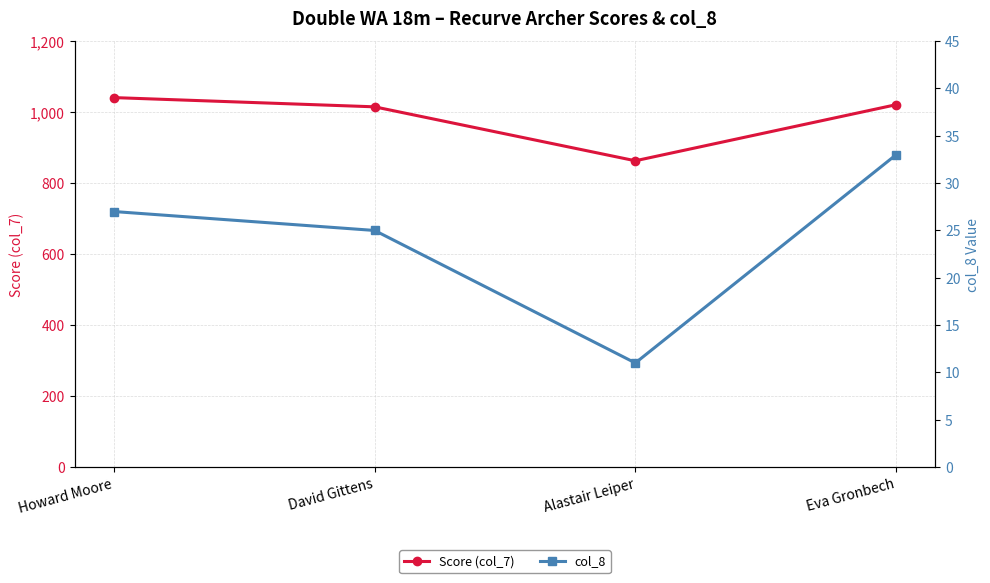

True or false: Score (col_7) has a value of 1015 at David Gittens.

True